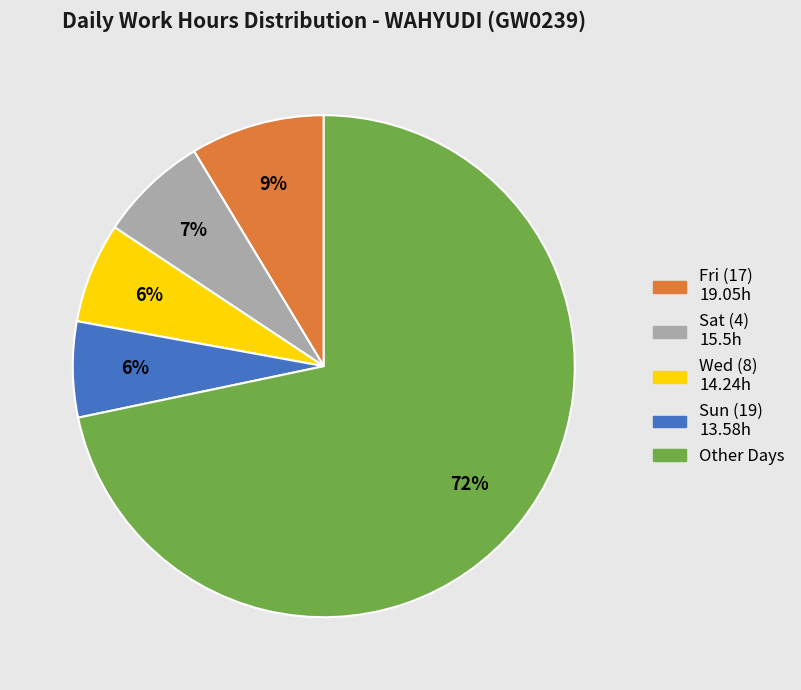

To the nearest percent, what is the difference between the largest and smallest slice percentages?

66%